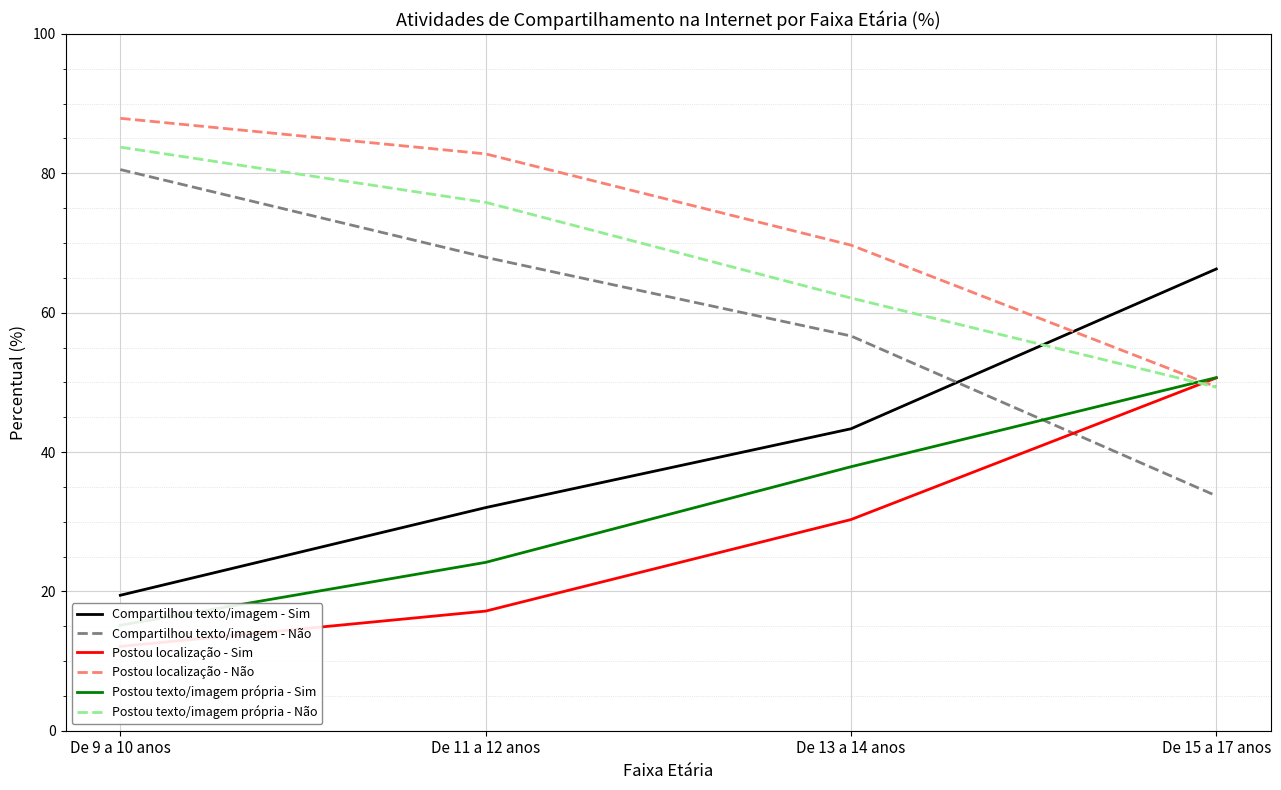

What position from the right is De 9 a 10 anos?

4